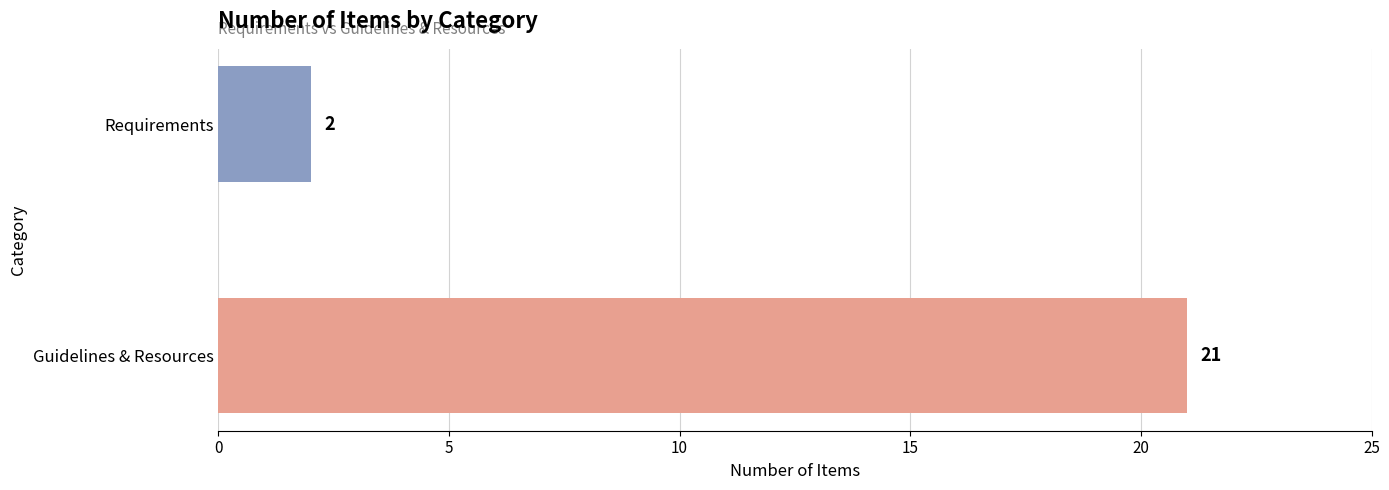

What is the average value?

12